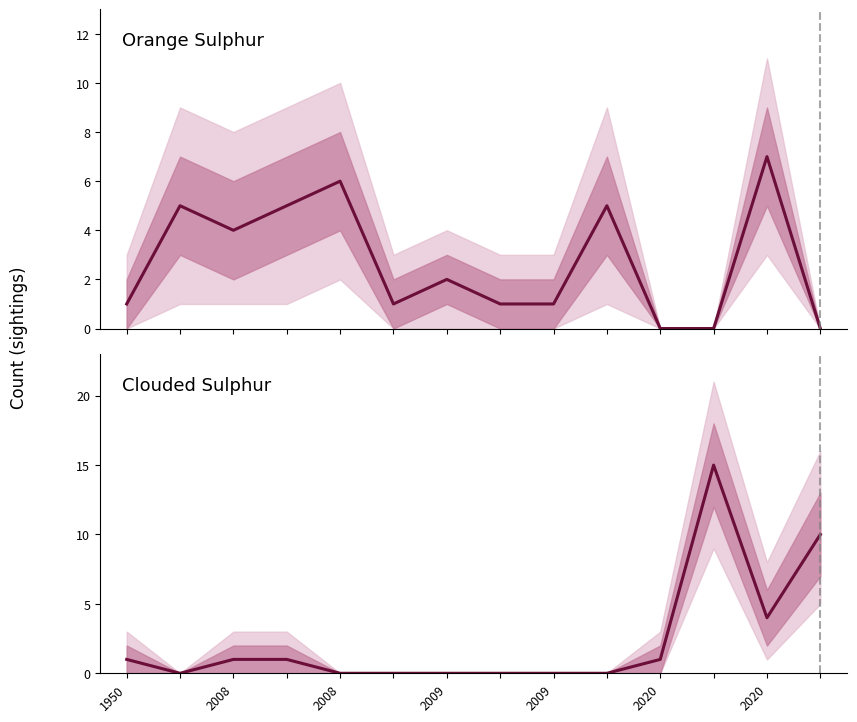

True or false: Clouded Sulphur and Orange Sulphur intersect in this chart.

True